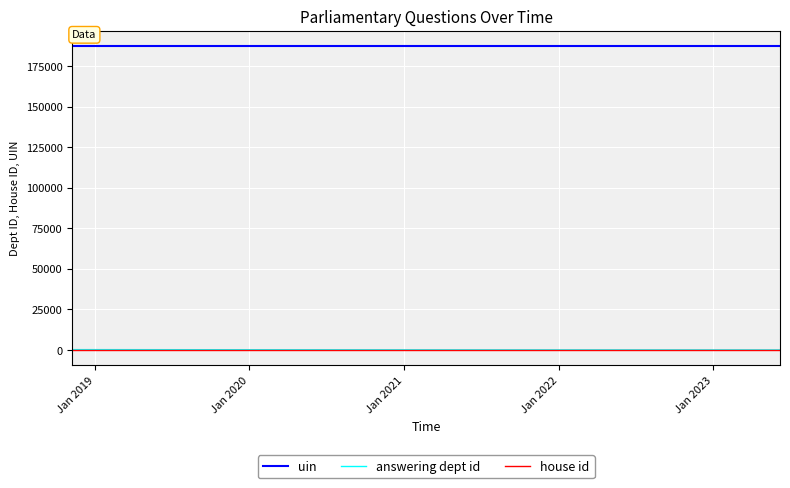

What is the minimum value for house id?

1